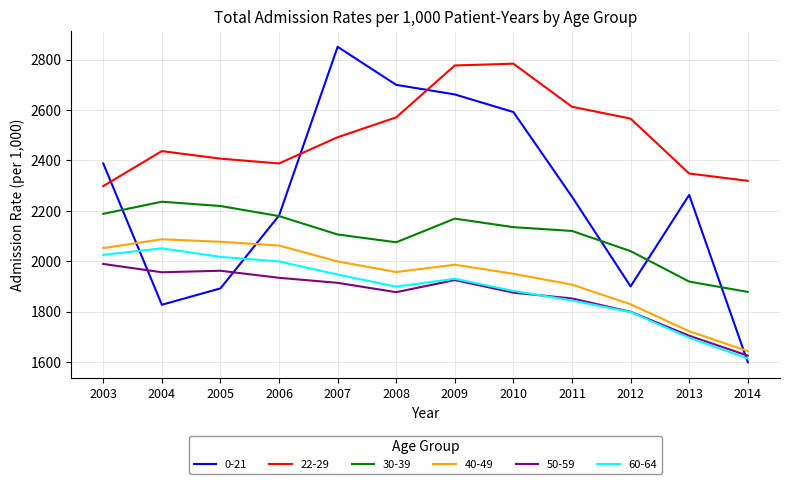

At which category is the sum across all series the highest?

2009